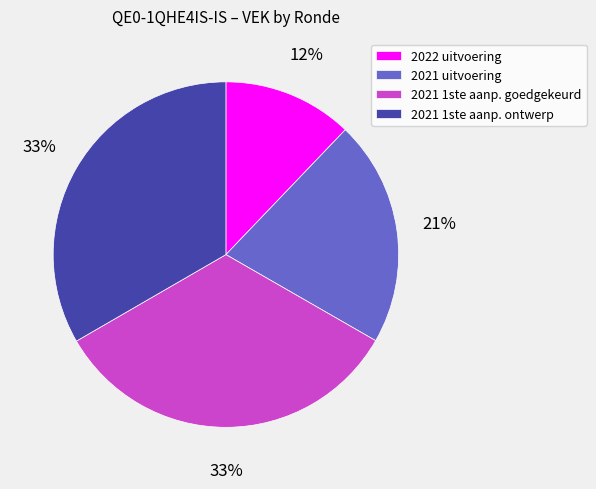

Which category has the smallest portion of the pie?

2022 uitvoering